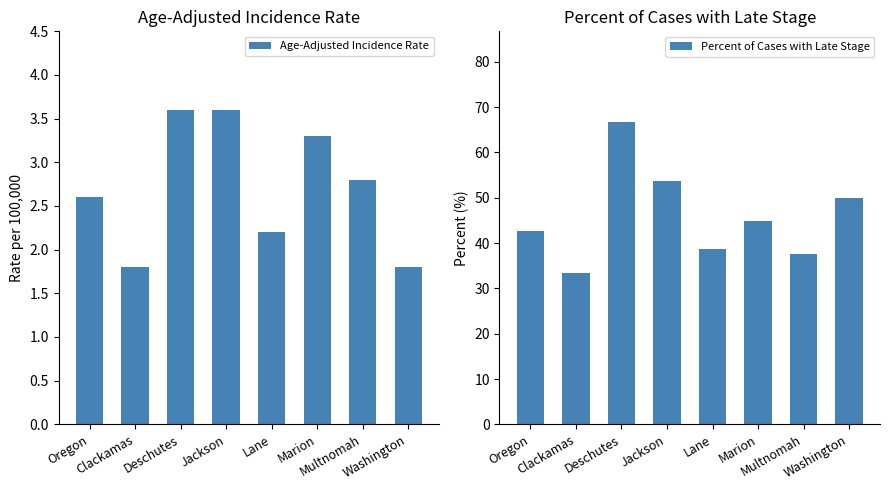

At which label is Percent of Cases with Late Stage closest to 50?

Washington